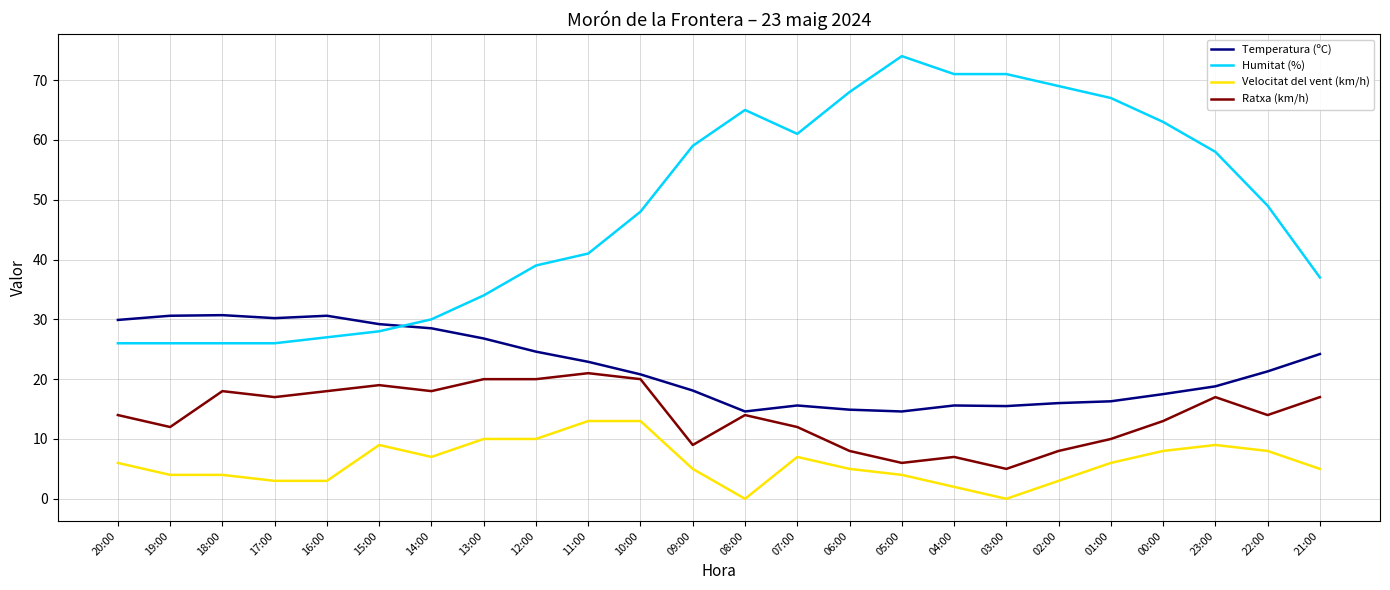

How many distinct data groups are displayed?

4